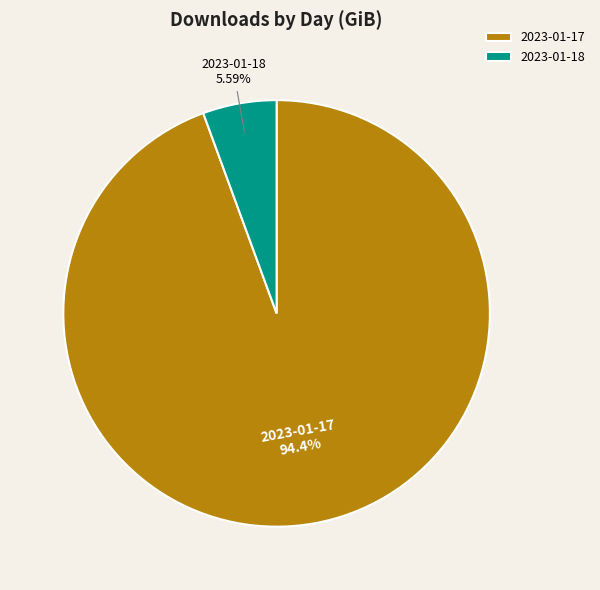

Which slice is the largest?

2023-01-17